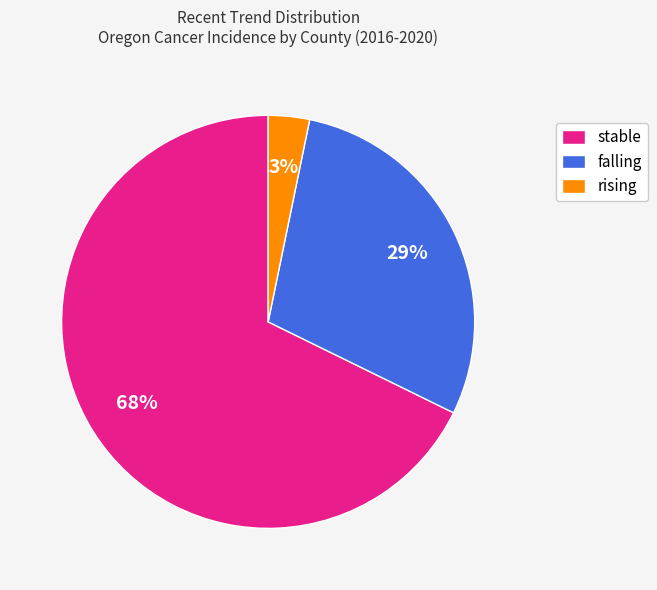

Does rising represent more than half of the total?

No